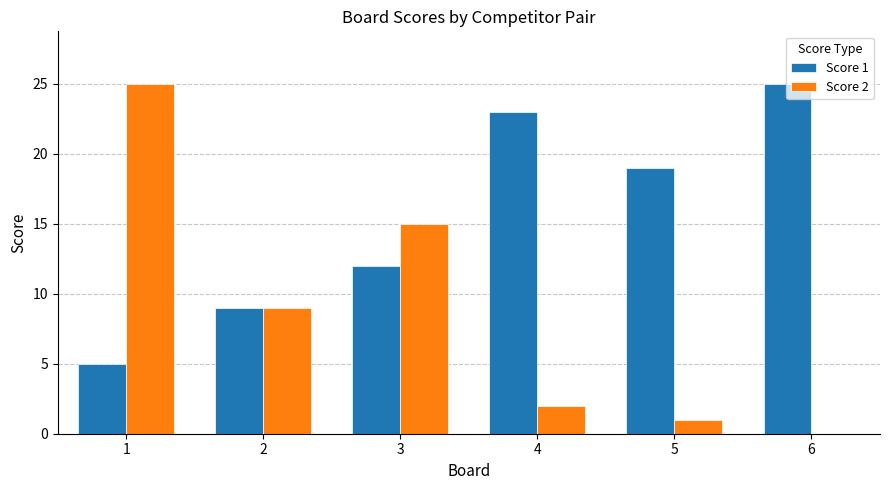

What is the average value of the Score 2 series?

9